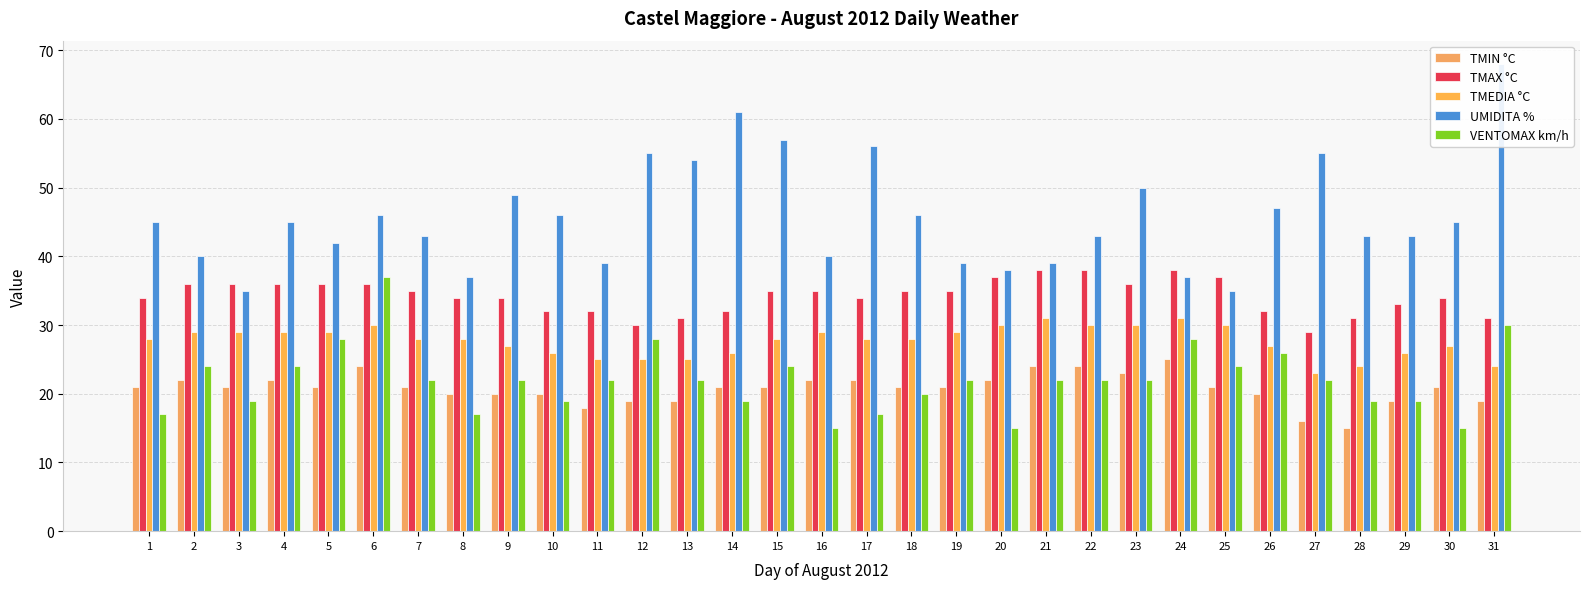

True or false: TMEDIA °C has a value of 11 at 13.

False